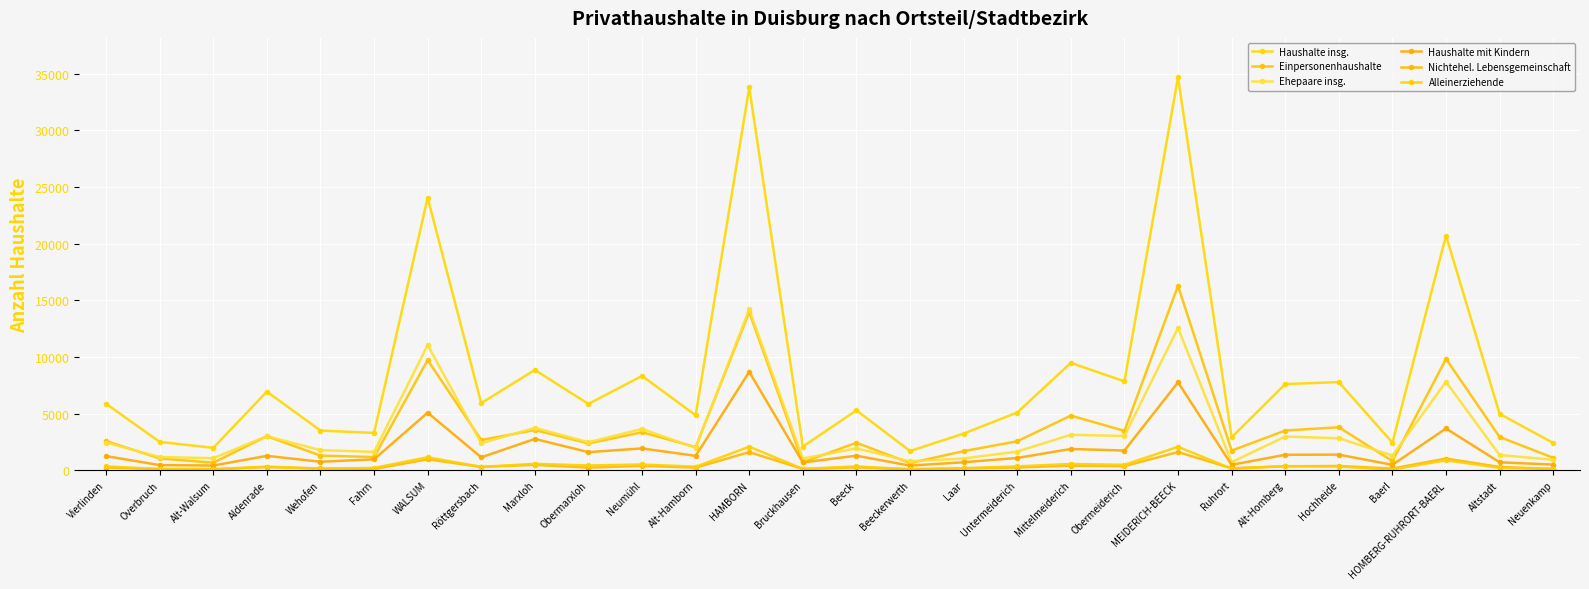

At which category is the sum across all series the highest?

MEIDERICH-BEECK